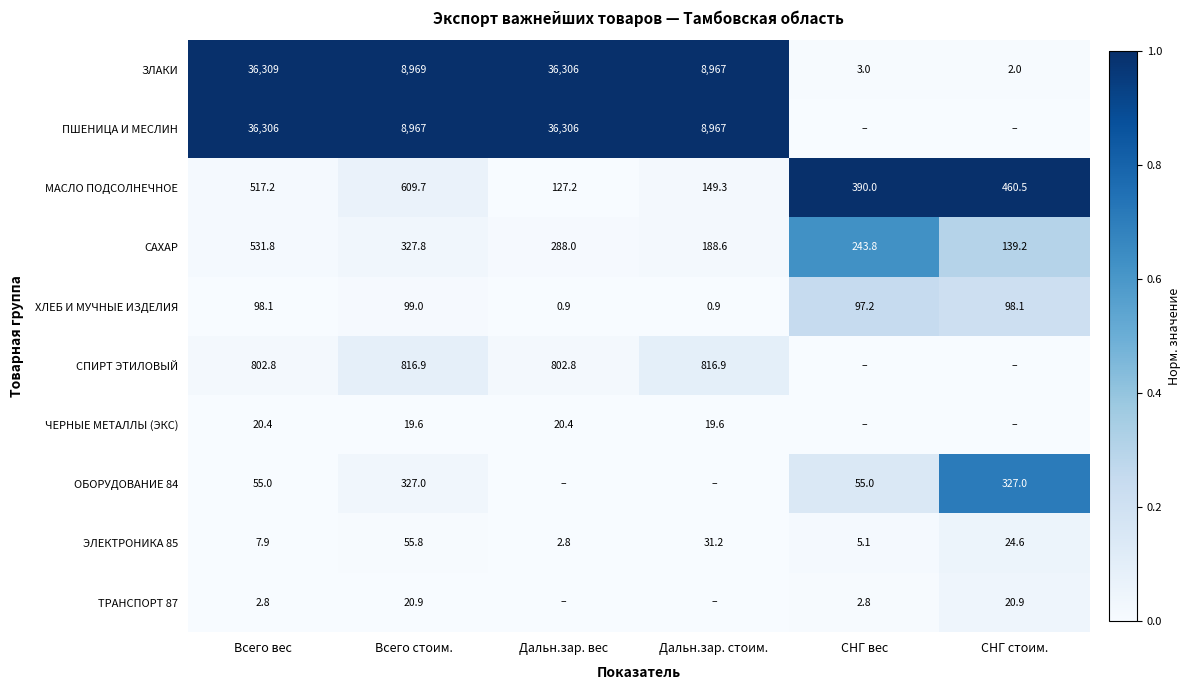

The value of СПИРТ ЭТИЛОВЫЙ at Дальн.зар. стоим. is 816.9. True or false?

True